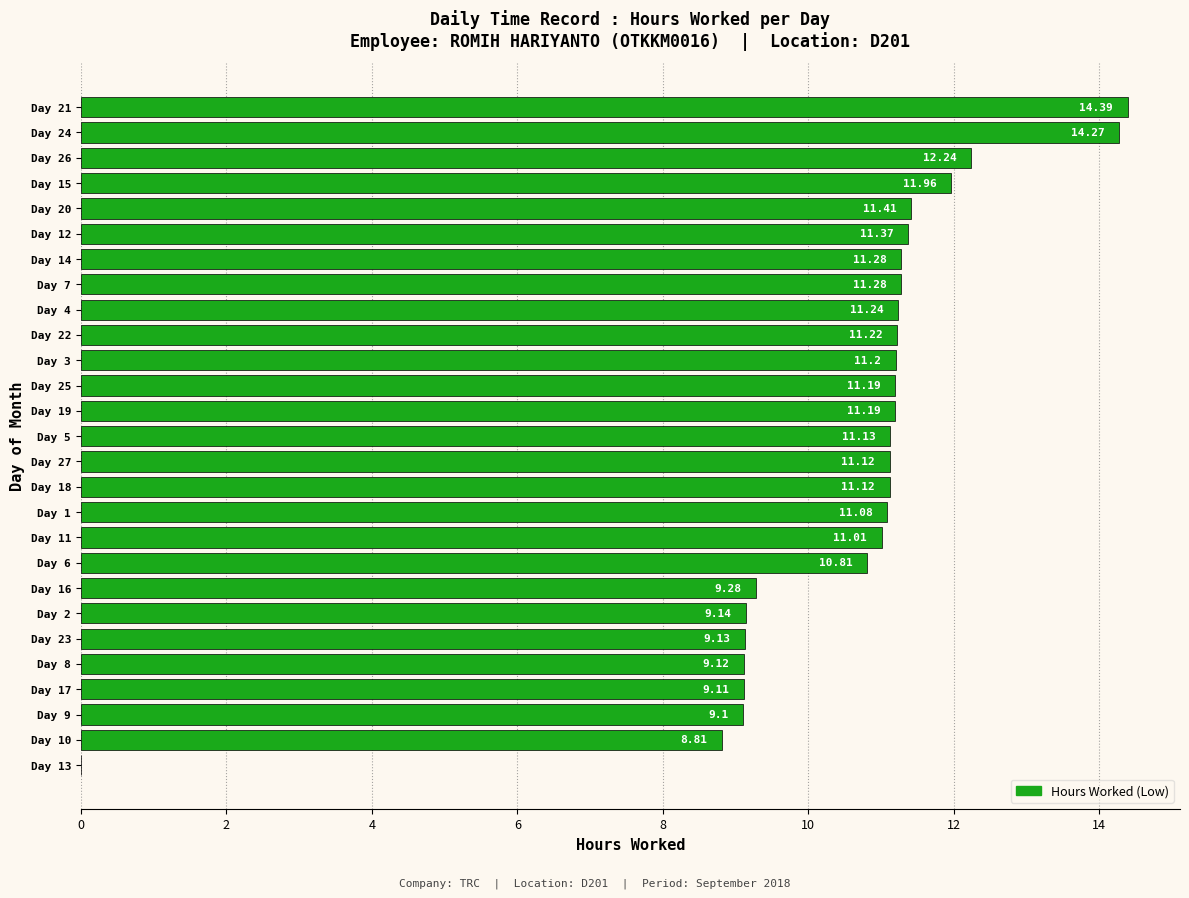

What is the sum of the values at Day 6 and Day 24?

25.1